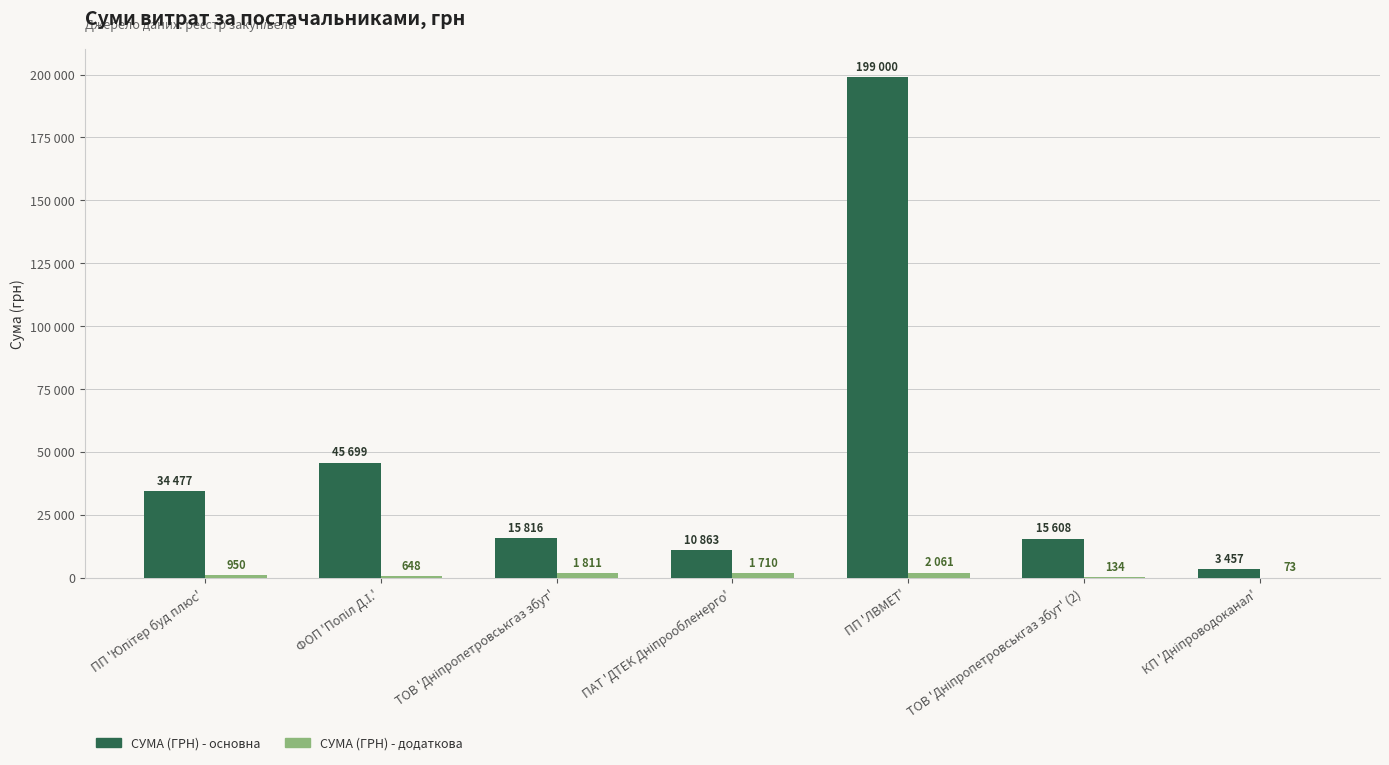

Are the bars horizontal?

No